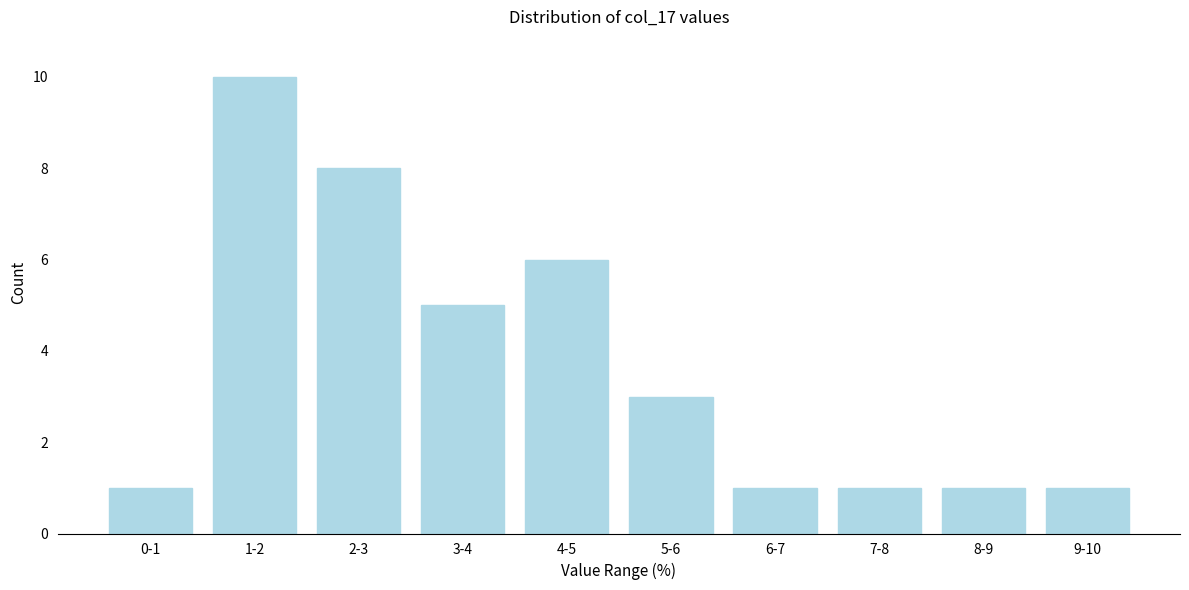

Reading right to left, what are all the values shown in this chart?

1	1	1	1	3	6	5	8	10	1